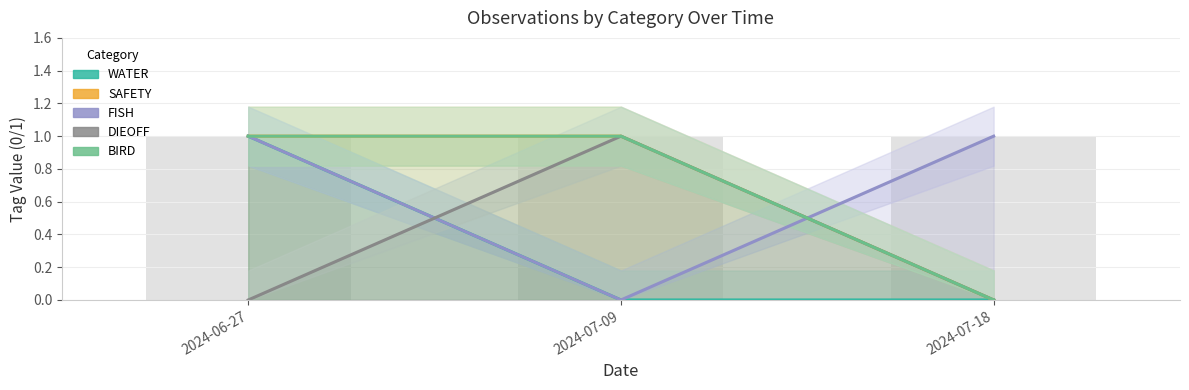

What is the sum of all WATER values?

1